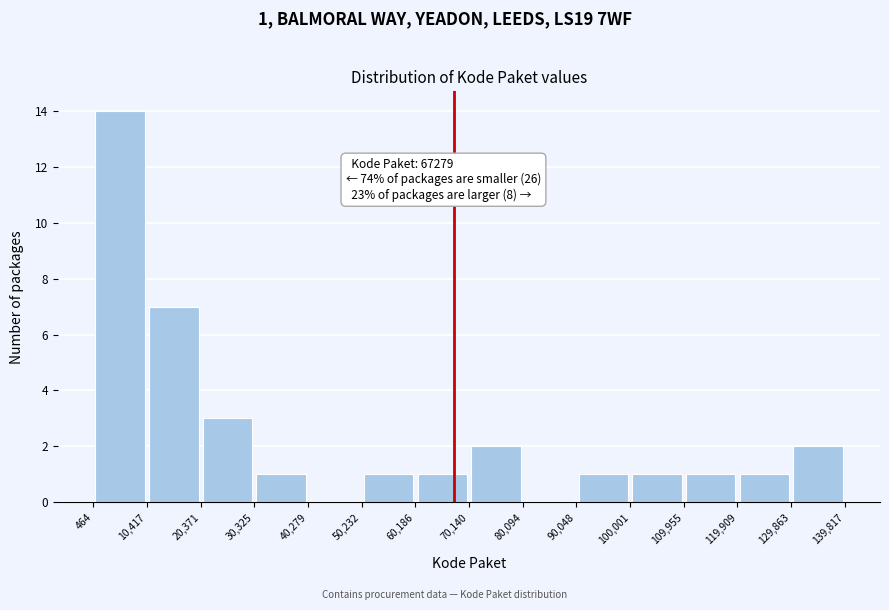

Which range on the x-axis has the tallest bar?

464 to 10,417